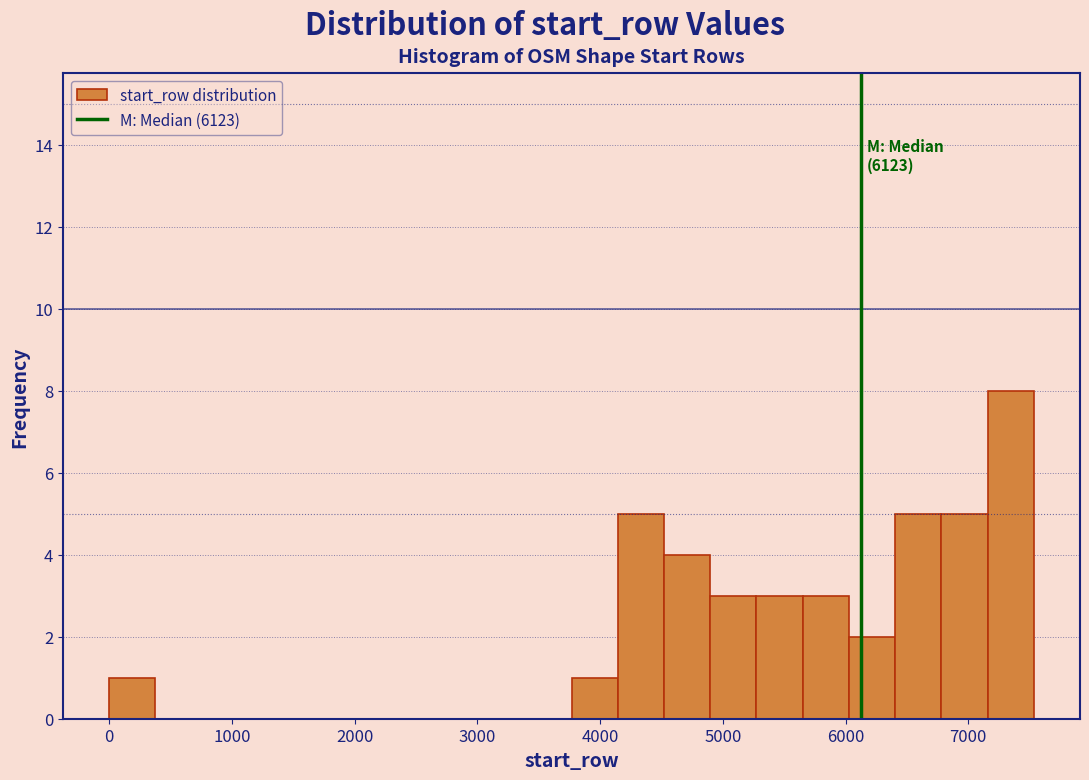

Around what value on the x-axis is the tallest bar? Give the approximate position of its centre, as read against the axis.

7300